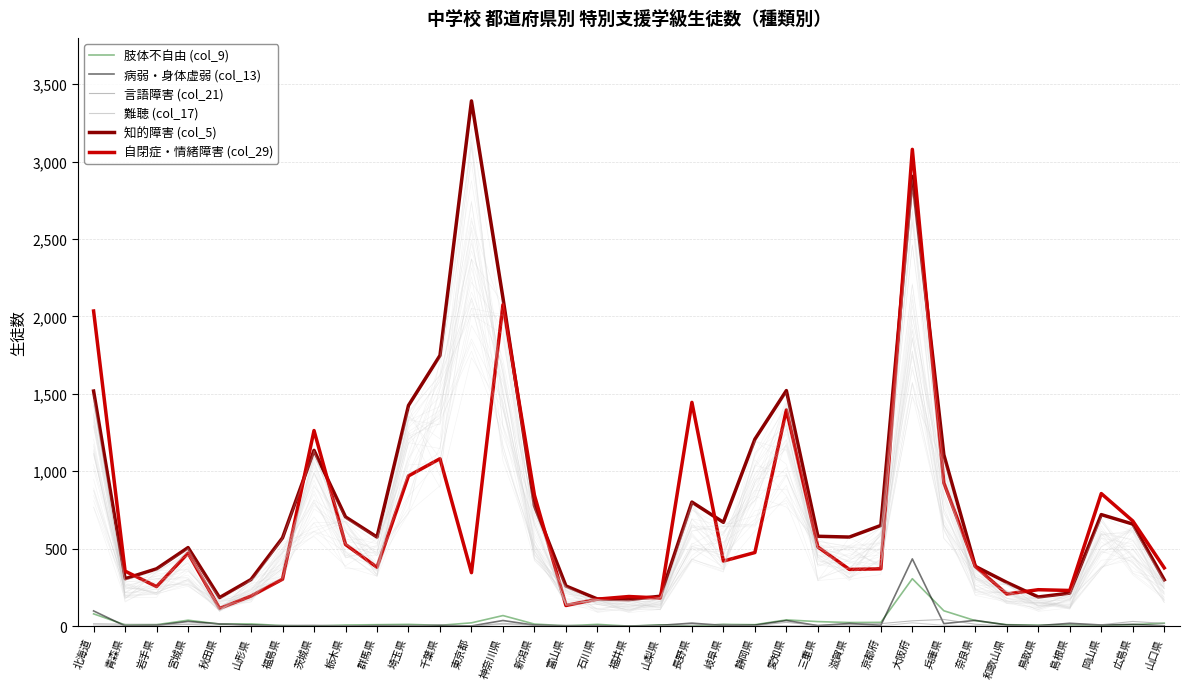

What is the difference between the second highest and minimum values in the 難聴 (col_17) series?

12